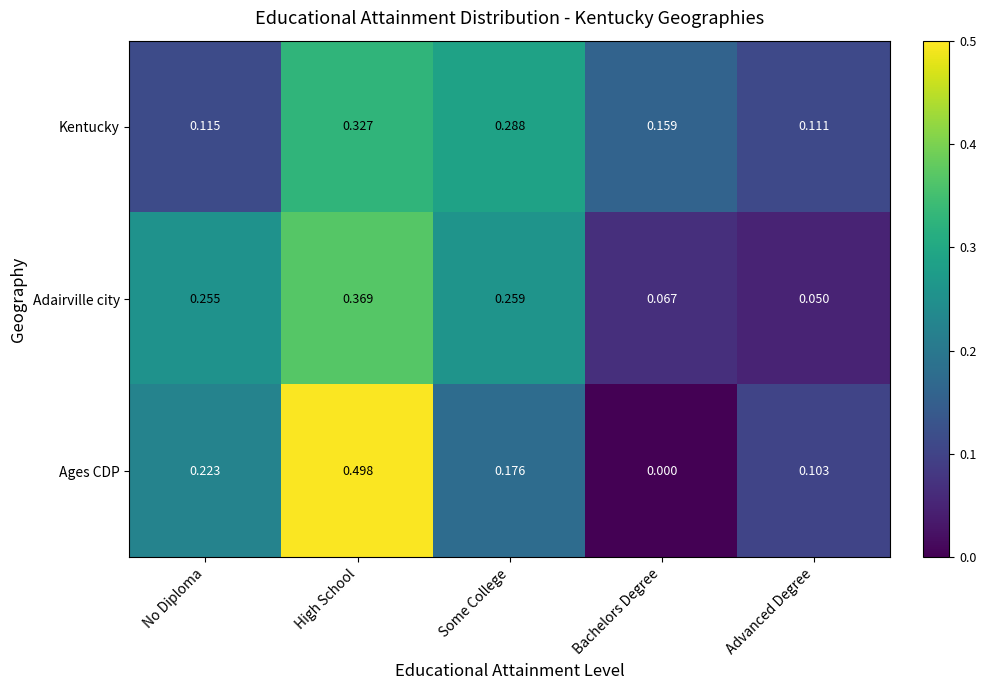

Where is Ages CDP nearest to the value 0?

Bachelors Degree